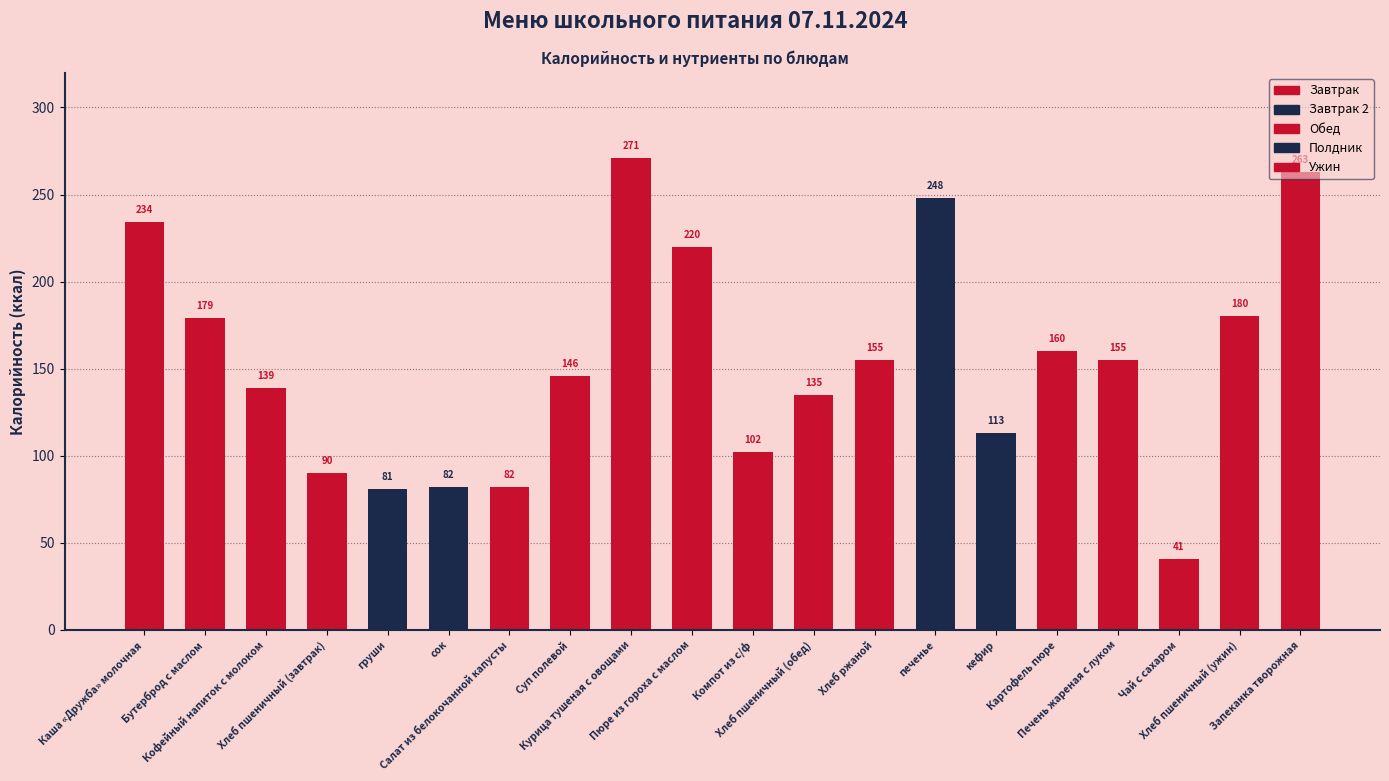

What is the smallest value displayed?

41